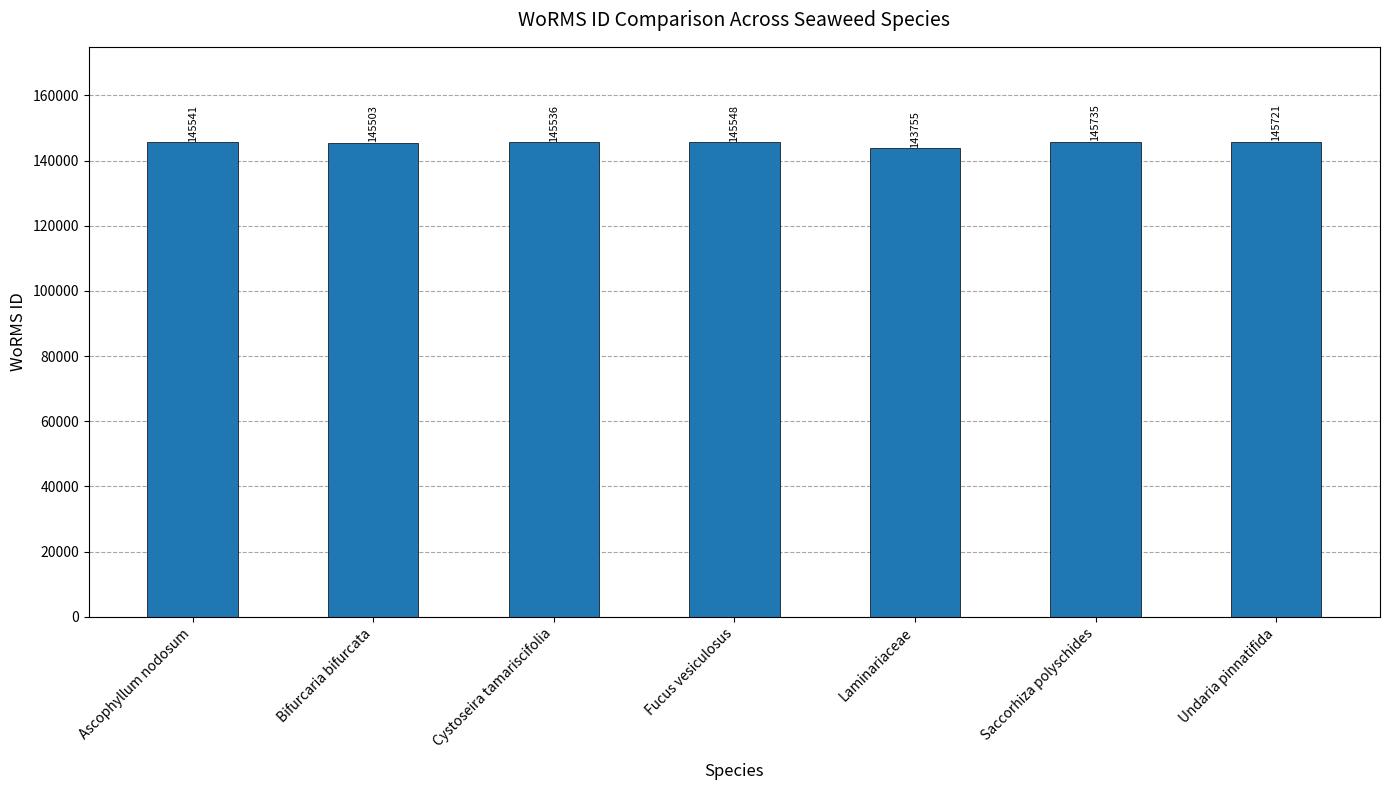

Read the value at Cystoseira tamariscifolia, to the nearest 100.

145500